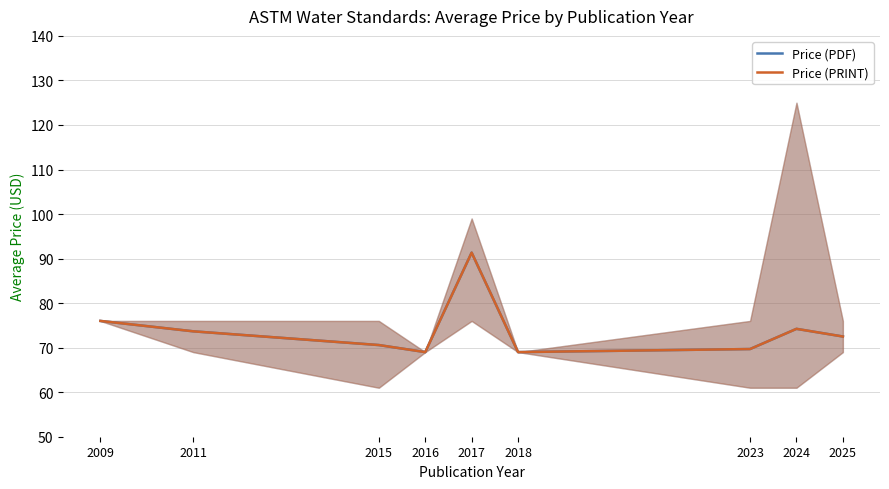

Where is Price (PDF) nearest to the value 80?

2009